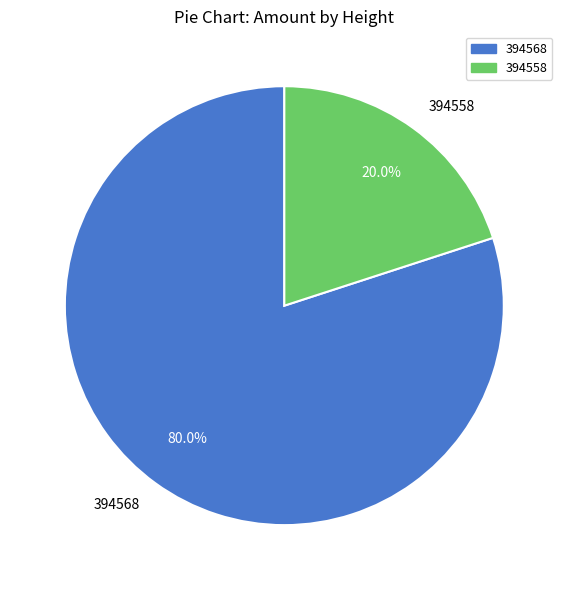

The 394558 slice represents 10% of the pie. True or false?

False